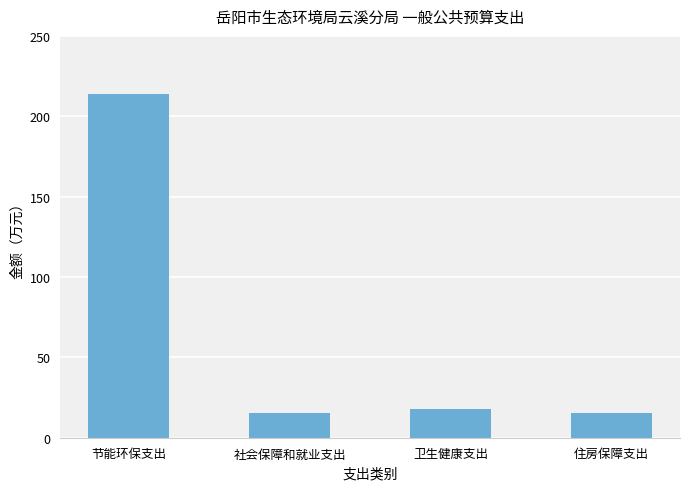

Are the bars grouped side by side (vs. stacked)?

No